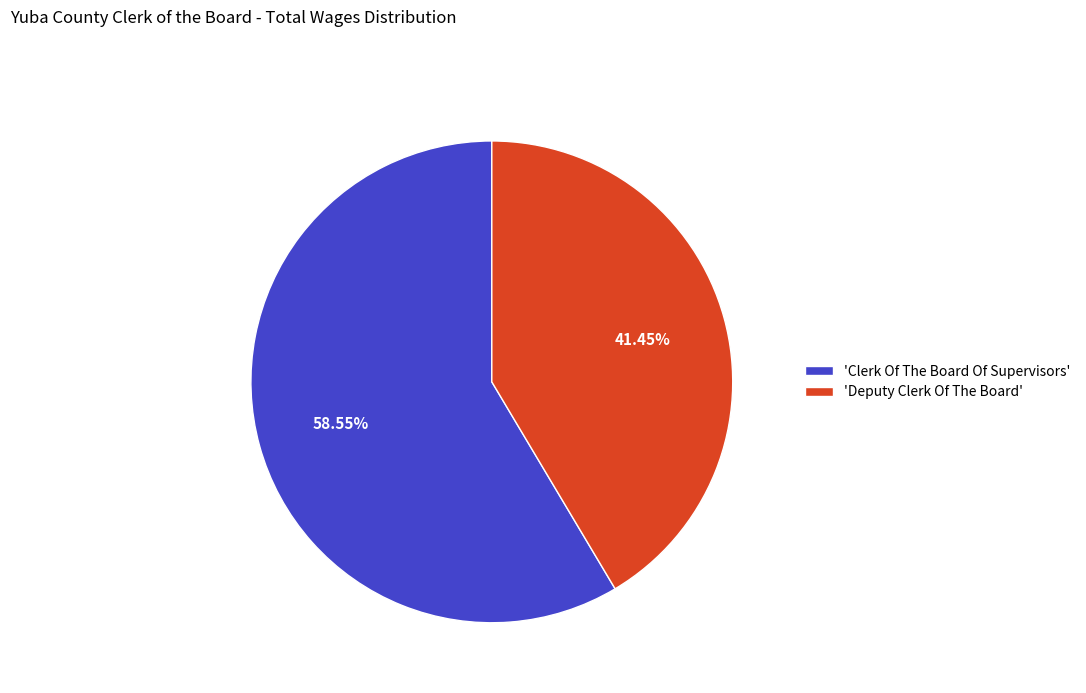

What is the majority slice?

'Clerk Of The Board Of Supervisors'